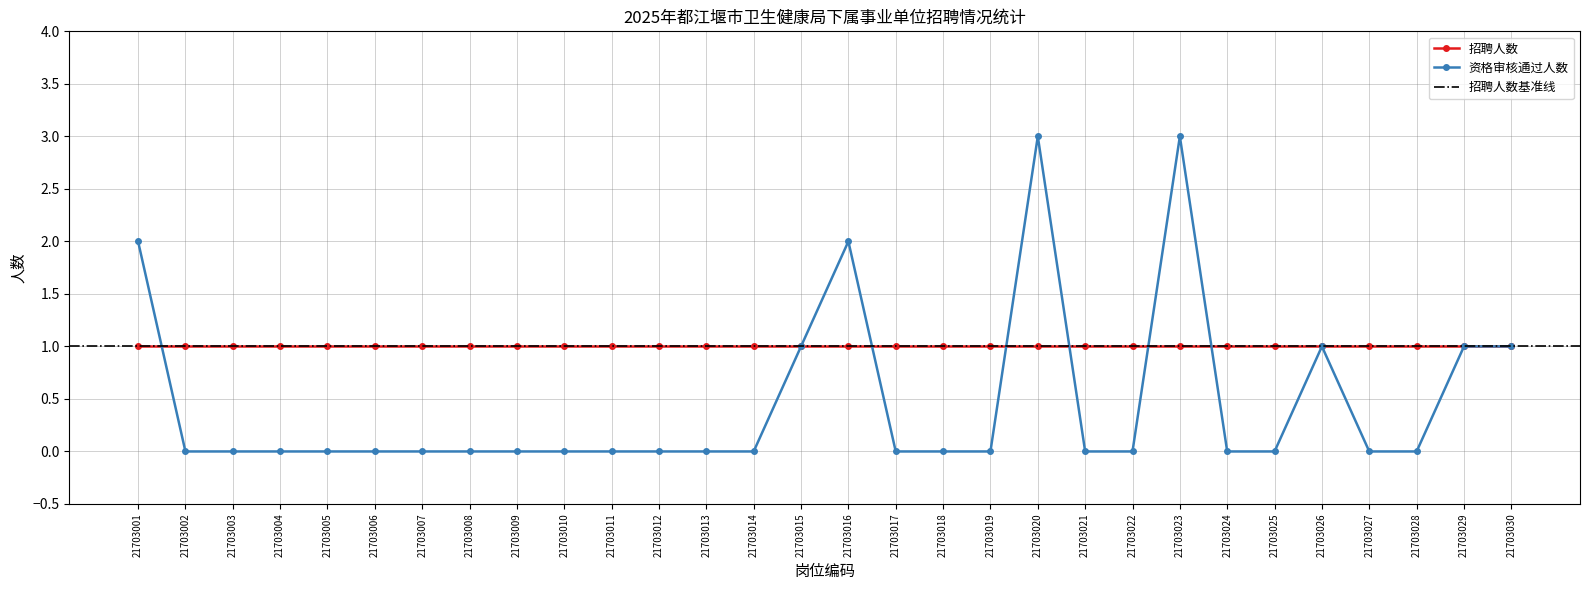

True or false: the data has more than 1 interior local peaks.

True